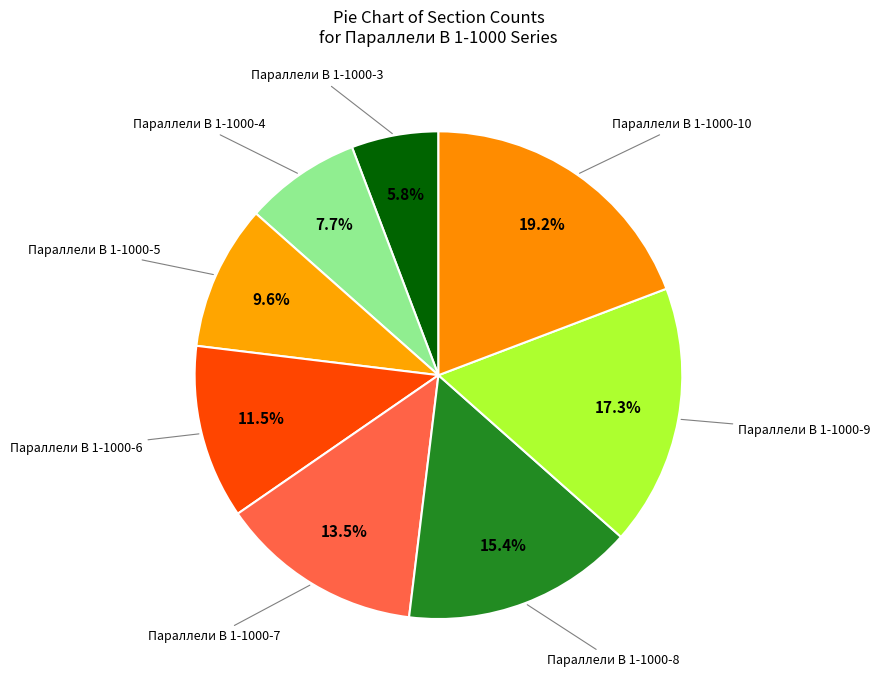

Is the sum of Параллели В 1-1000-9 and Параллели В 1-1000-5 greater than half?

No